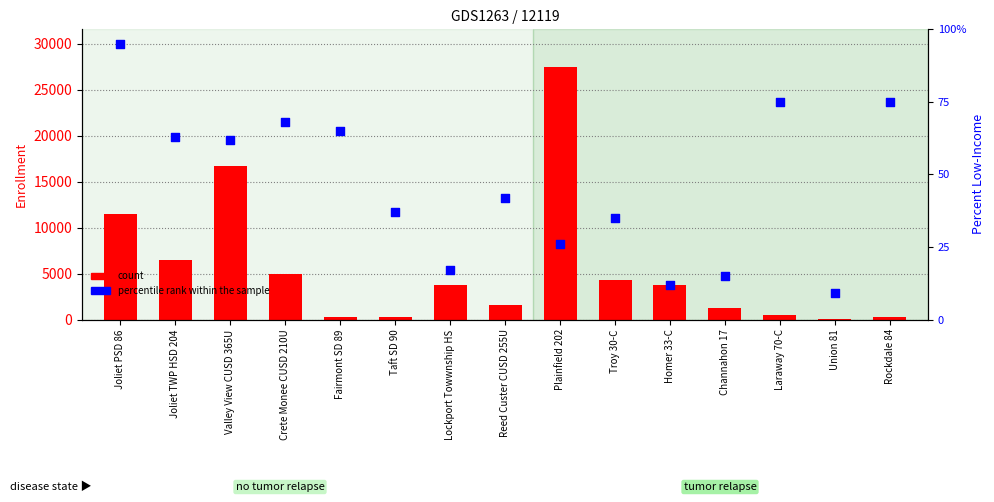

Is the value of count at Laraway 70-C greater than the value of percentile rank within the sample at Rockdale 84?

Yes